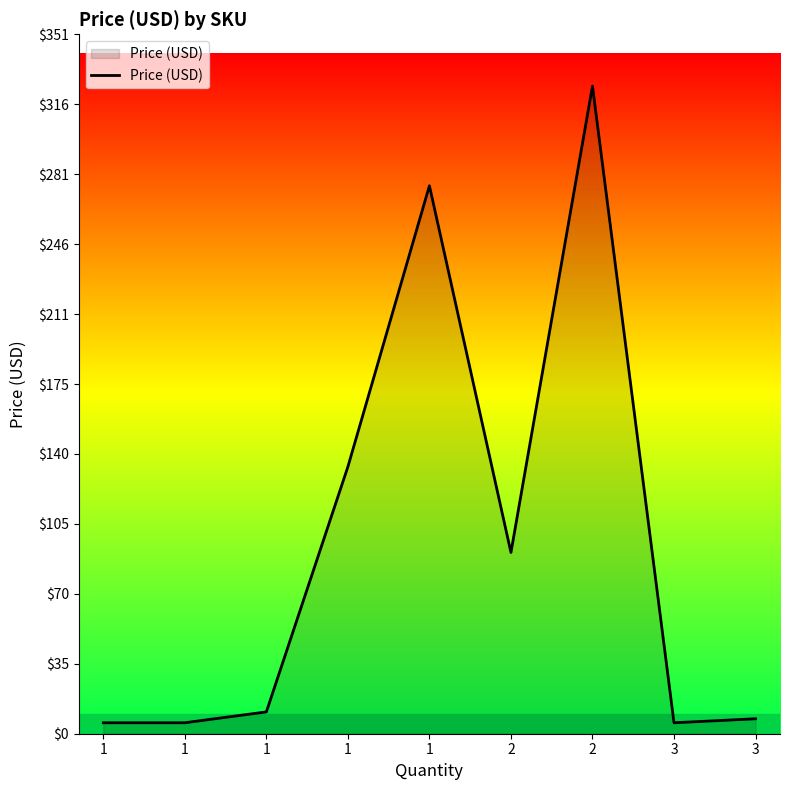

Between 1 and 1, which is larger?

1